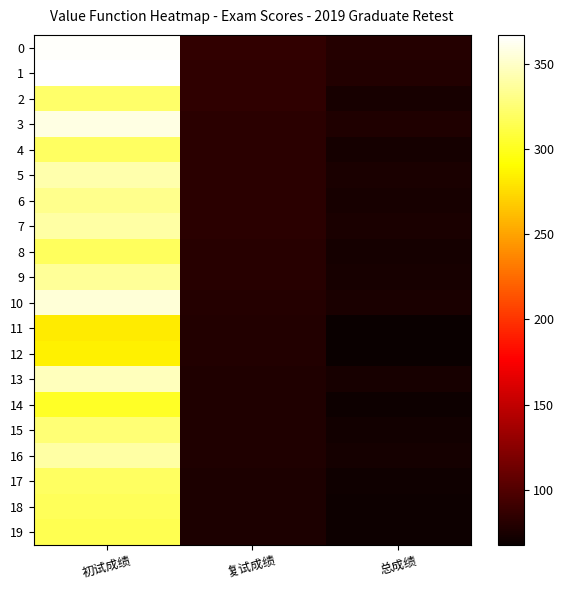

Reading left to right, transcribe all the data shown in this chart.

0: 初试成绩=365.0	复试成绩=85.8	总成绩=79.4
1: 初试成绩=367.0	复试成绩=84.6	总成绩=79.0
2: 初试成绩=322.0	复试成绩=84.6	总成绩=74.5
3: 初试成绩=358.0	复试成绩=82.8	总成绩=77.2
4: 初试成绩=320.0	复试成绩=82.6	总成绩=73.3
5: 初试成绩=342.0	复试成绩=82.2	总成绩=75.3
6: 初试成绩=333.0	复试成绩=82.0	总成绩=74.3
7: 初试成绩=340.0	复试成绩=81.8	总成绩=74.9
8: 初试成绩=318.0	复试成绩=81.6	总成绩=72.6
9: 初试成绩=336.0	复试成绩=81.2	总成绩=74.2
10: 初试成绩=355.0	复试成绩=79.8	总成绩=75.4
11: 初试成绩=282.0	复试成绩=79.0	总成绩=67.7
12: 初试成绩=284.0	复试成绩=78.6	总成绩=67.7
13: 初试成绩=346.0	复试成绩=78.0	总成绩=73.6
14: 初试成绩=302.0	复试成绩=77.8	总成绩=69.1
15: 初试成绩=326.0	复试成绩=77.5	总成绩=71.4
16: 初试成绩=339.0	复试成绩=77.2	总成绩=72.5
17: 初试成绩=320.0	复试成绩=76.6	总成绩=70.3
18: 初试成绩=317.0	复试成绩=76.6	总成绩=70.0
19: 初试成绩=315.0	复试成绩=76.6	总成绩=69.8